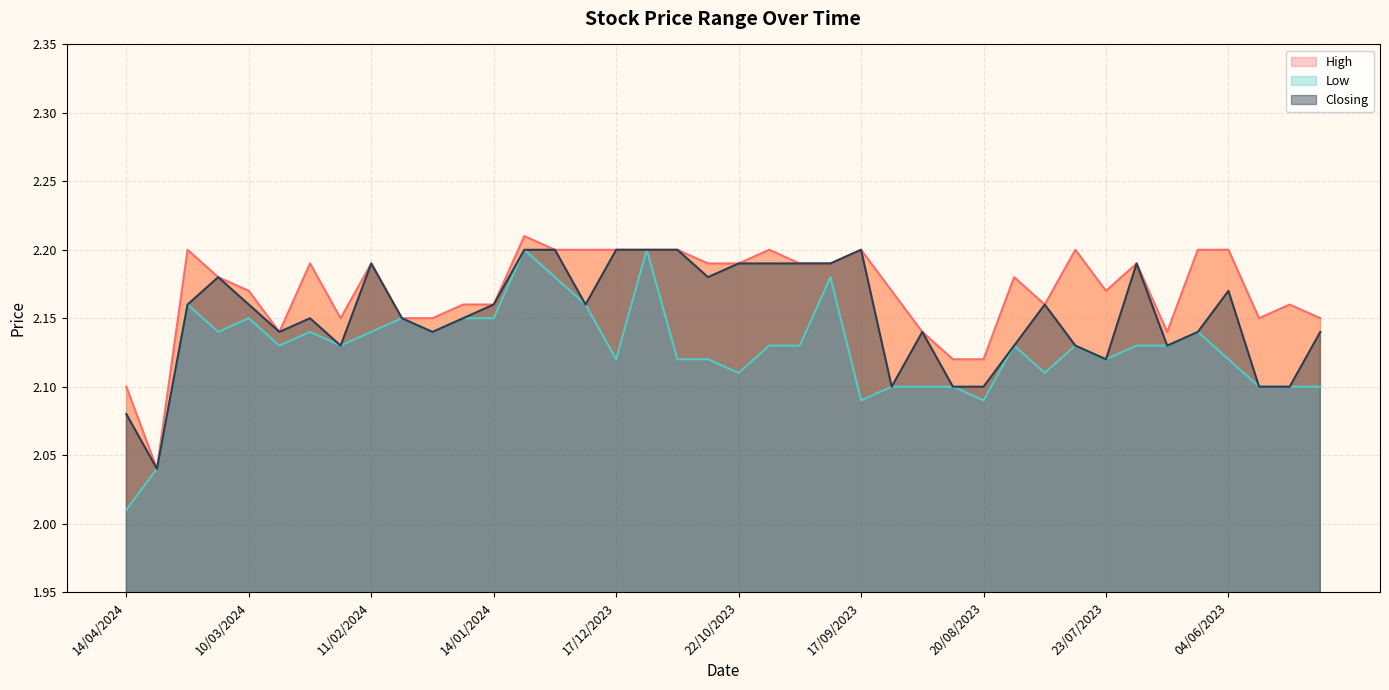

Is it true that High equals 1.0 at 12/11/2023?

False